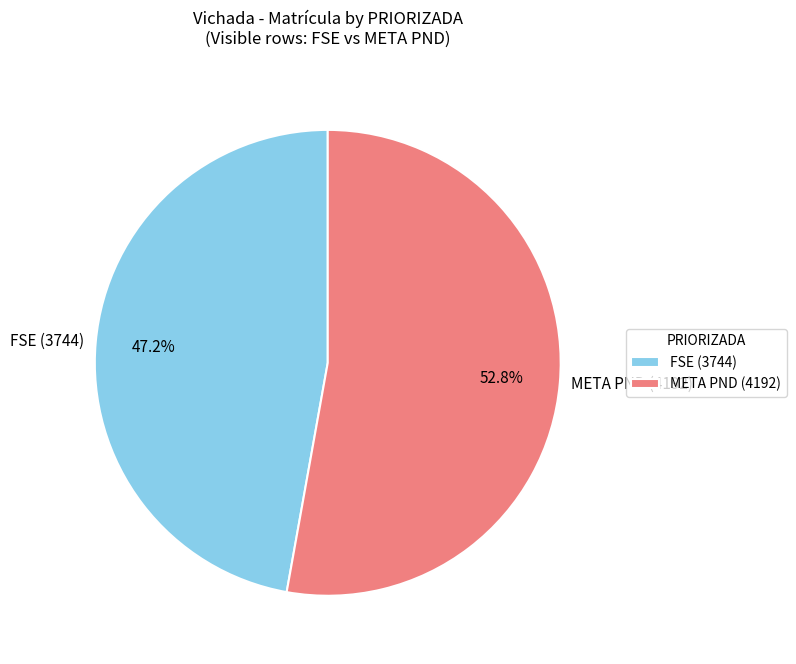

How many segments does this pie chart have?

2